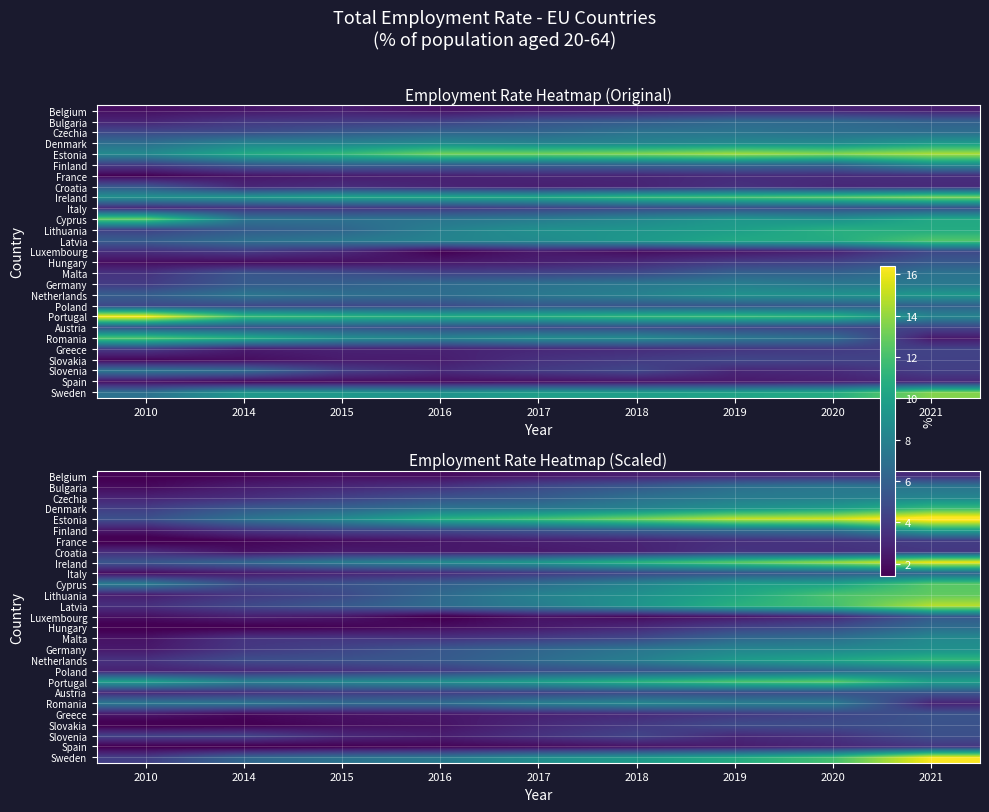

Count the number of categories in the chart.

9